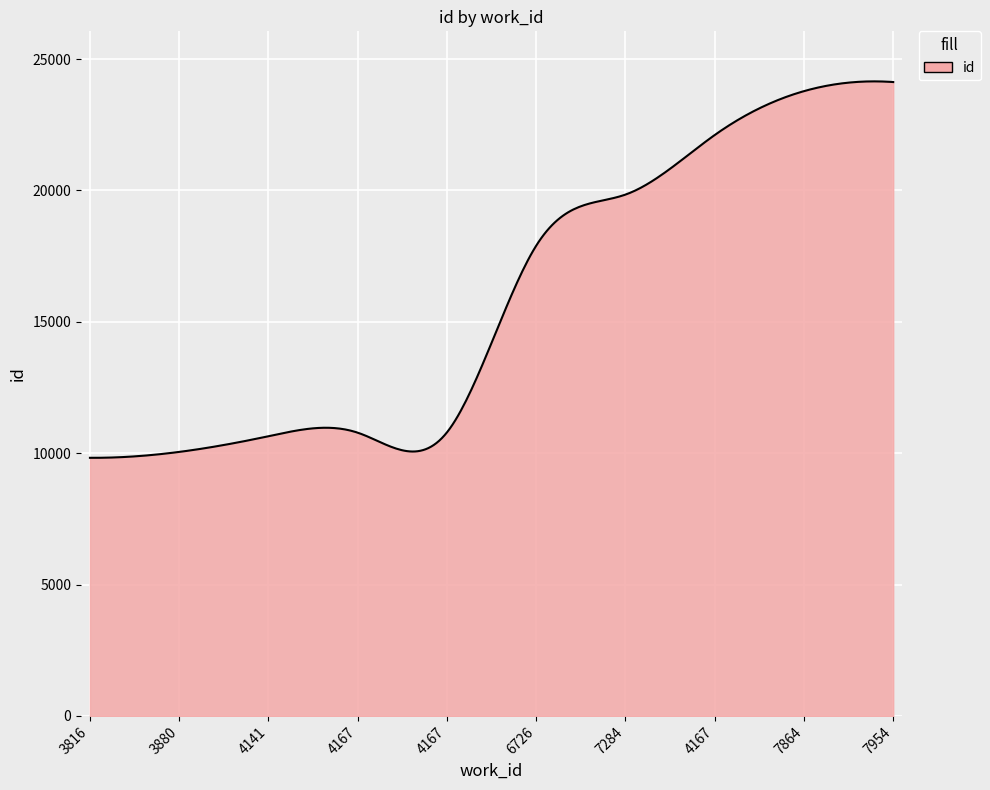

What is the greatest value displayed?

24149.5